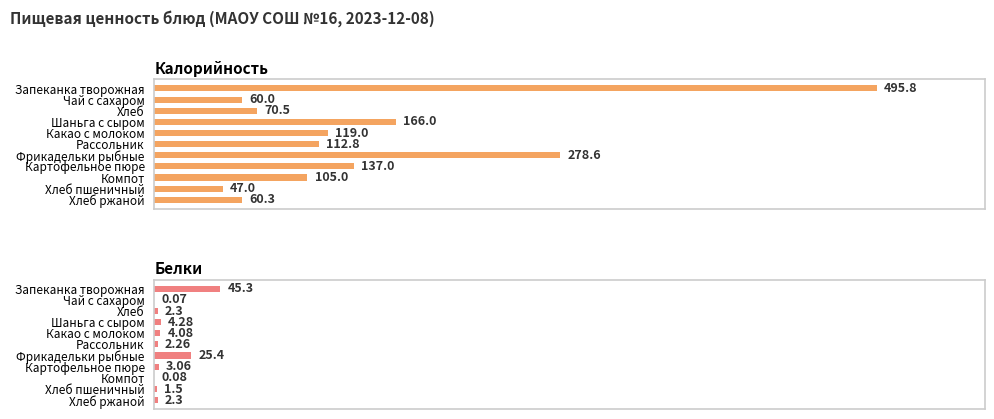

How many bars are there in total?

22